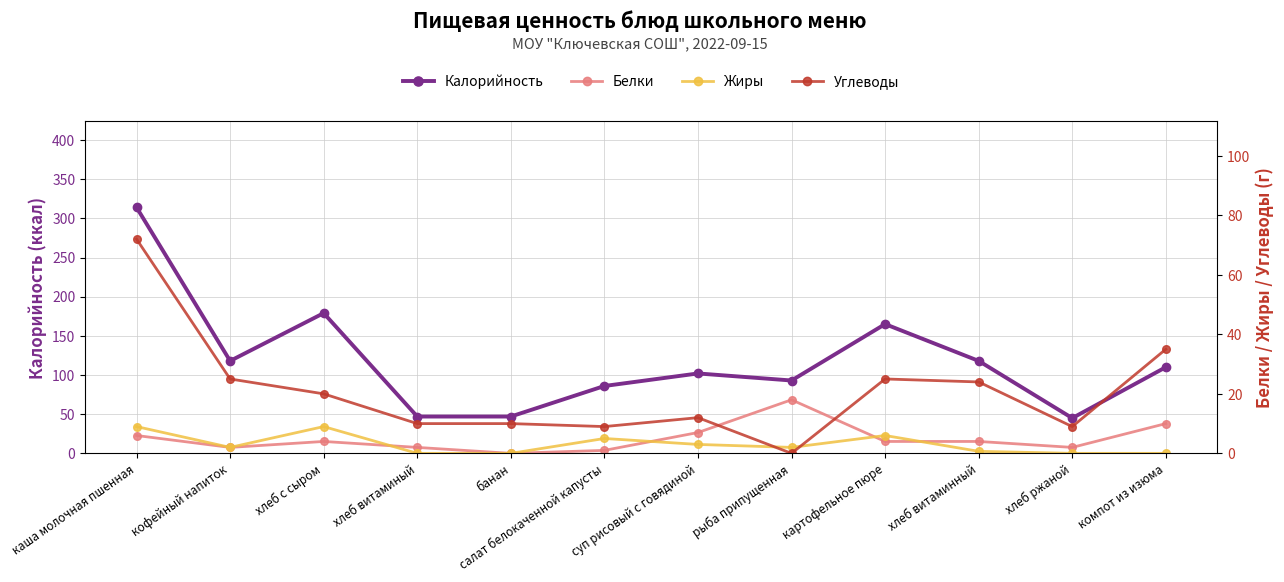

Which series has the largest range (max minus min)?

Калорийность